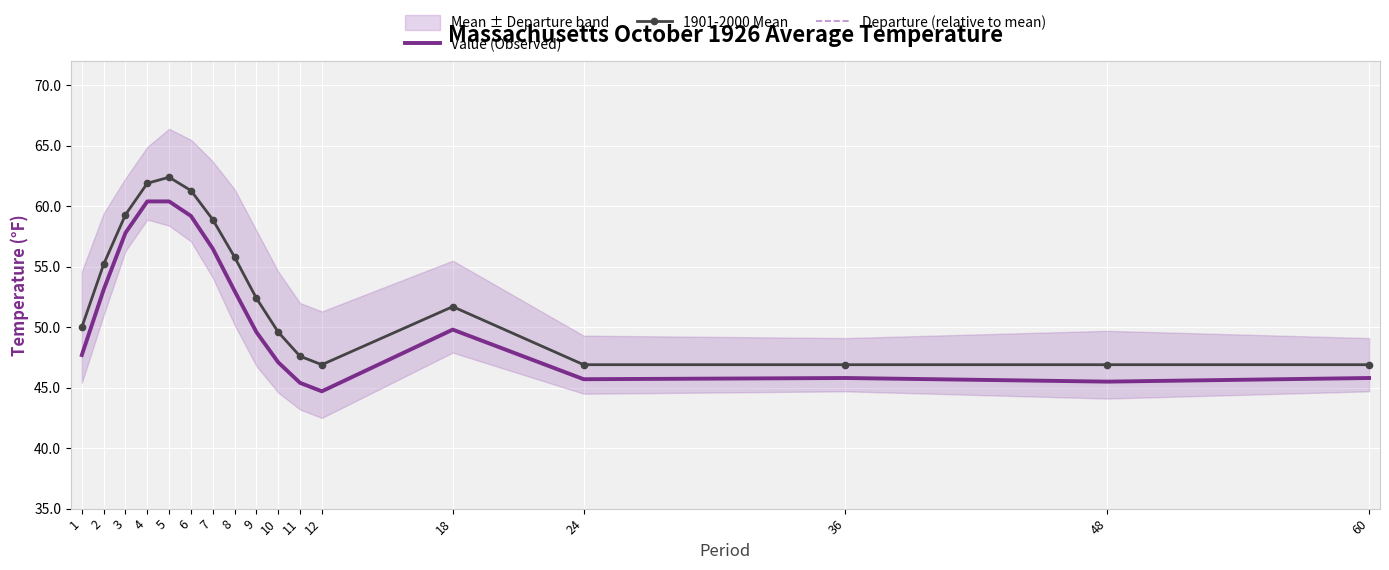

How many data points in Value (Observed) are less than 49?

8